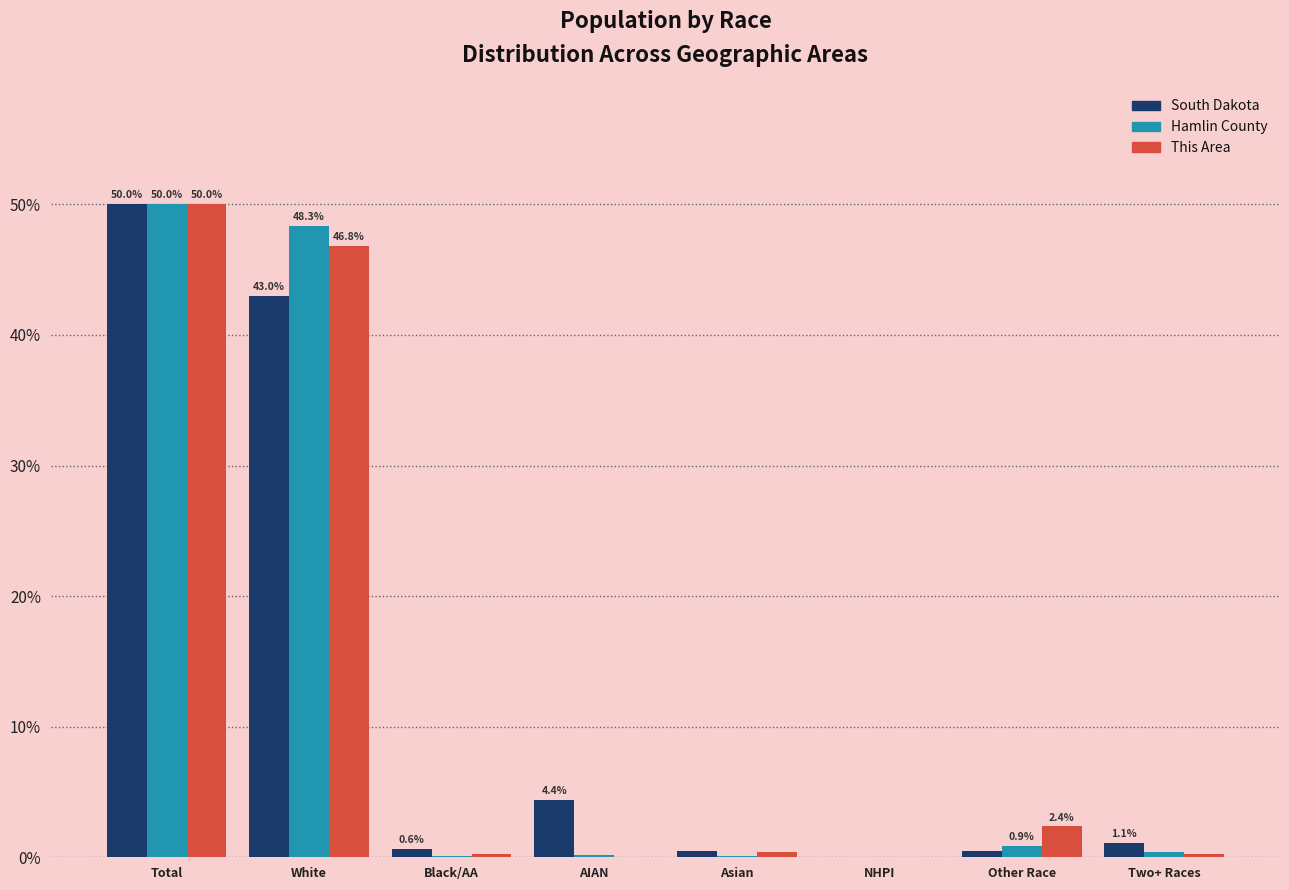

Is it true that This Area equals 46.8 at White?

True